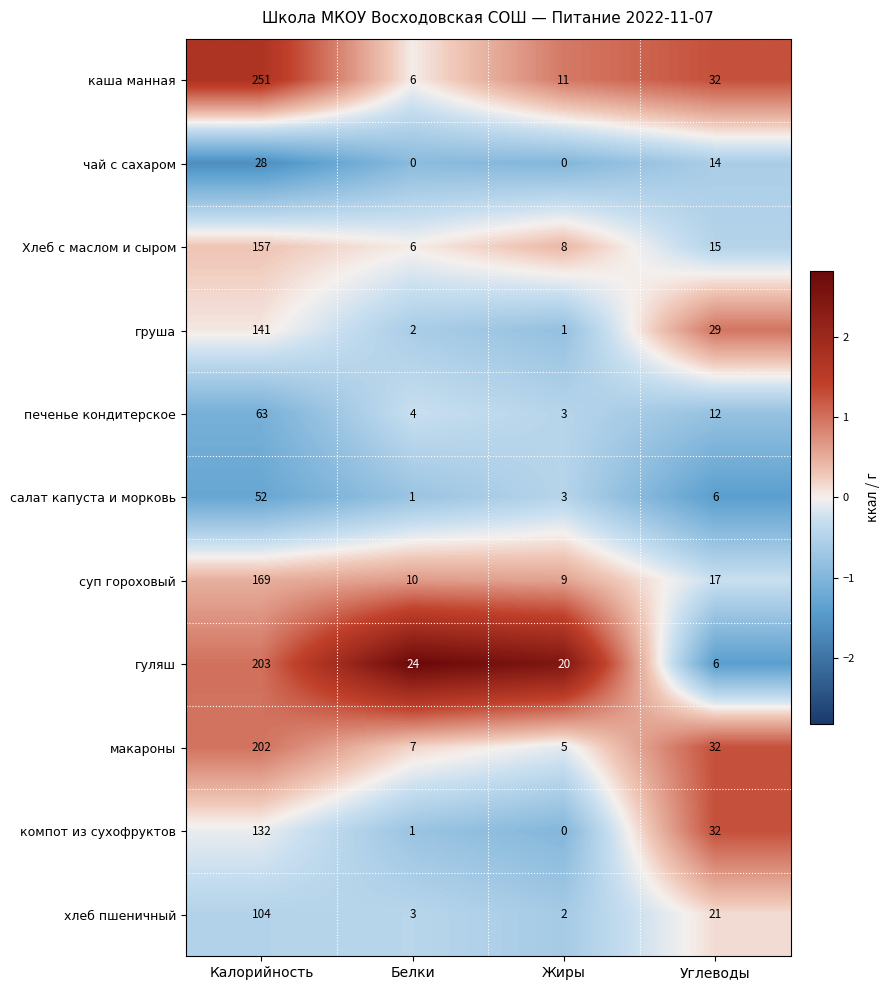

Which series changed the most between Калорийность and Белки?

каша манная